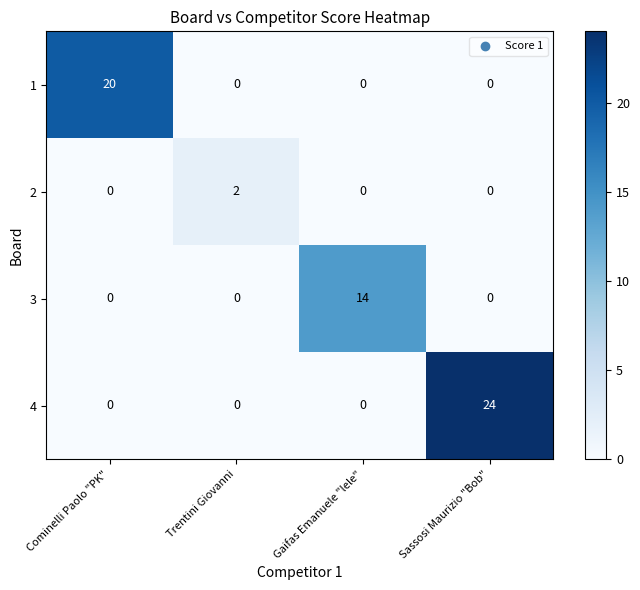

What is the total value across all series at Sassosi Maurizio "Bob"?

24